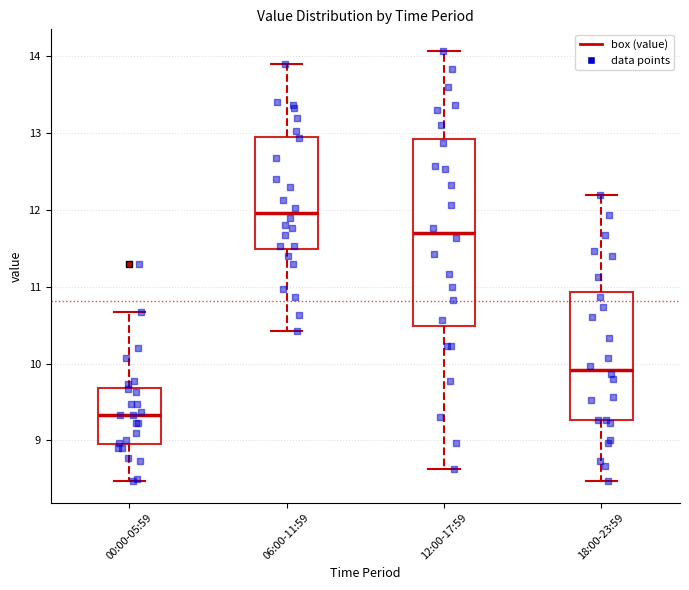

Where does the lower whisker of the box for 00:00-05:59 end on the y-axis? The values are not printed on the chart, so give them approximately, as read against the axis.

8.5